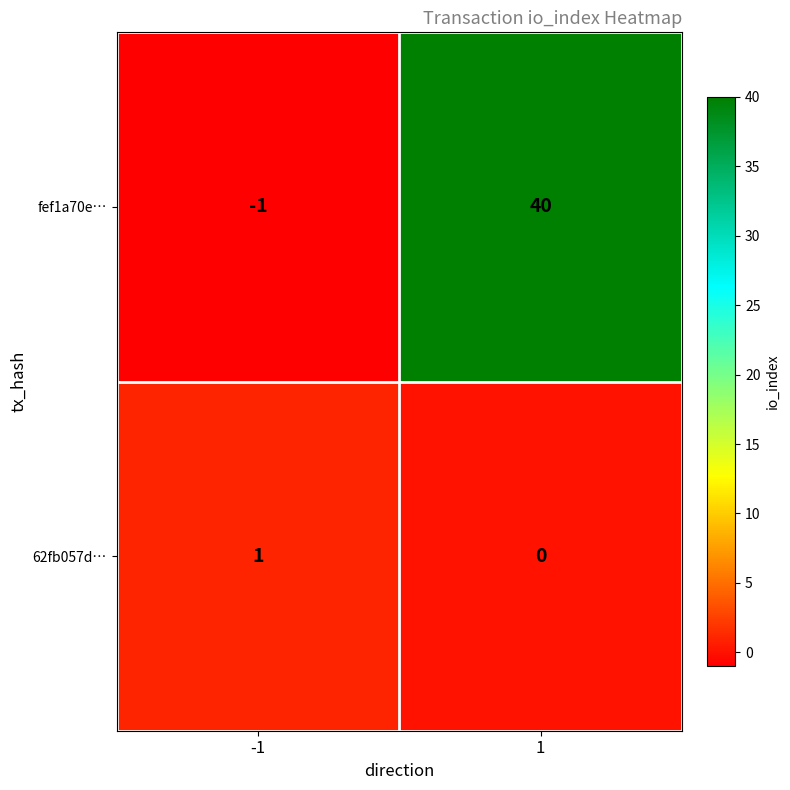

How many categories are shown in the chart?

2